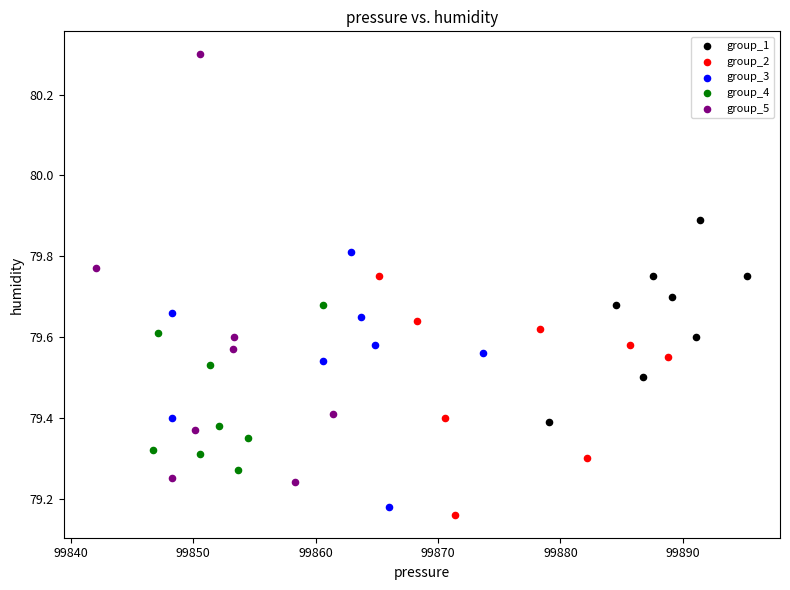

Which series contains the highest Y value?

group_5